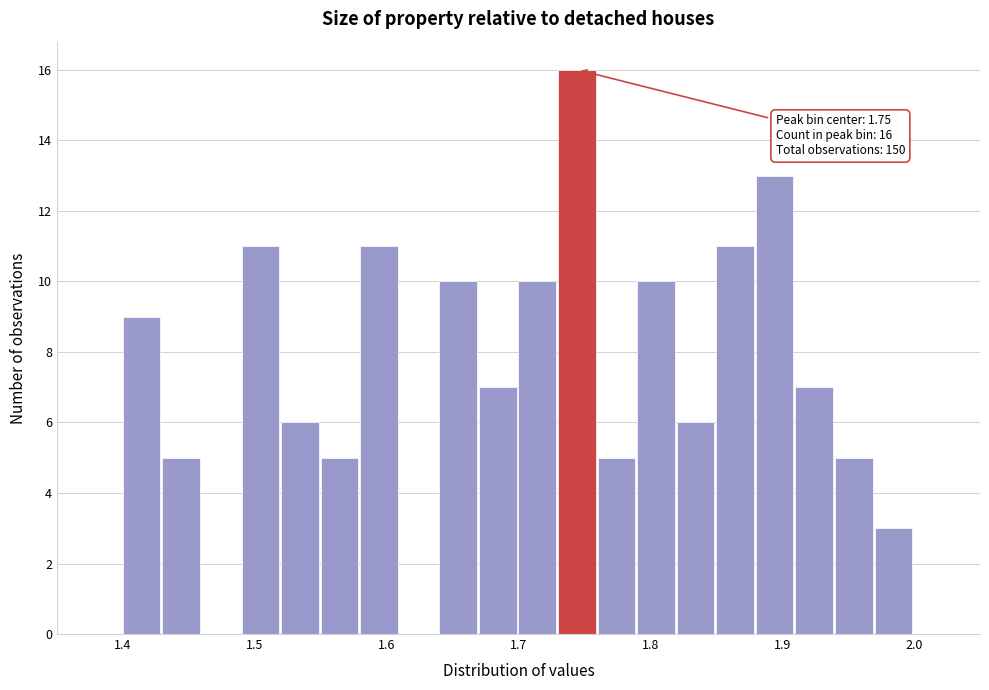

Around what value on the x-axis is the tallest bar? Give the approximate position of its centre, as read against the axis.

1.74